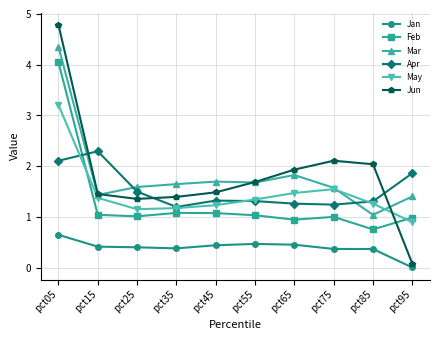

What is the value of the Jun point at the 6th from the left?

1.7